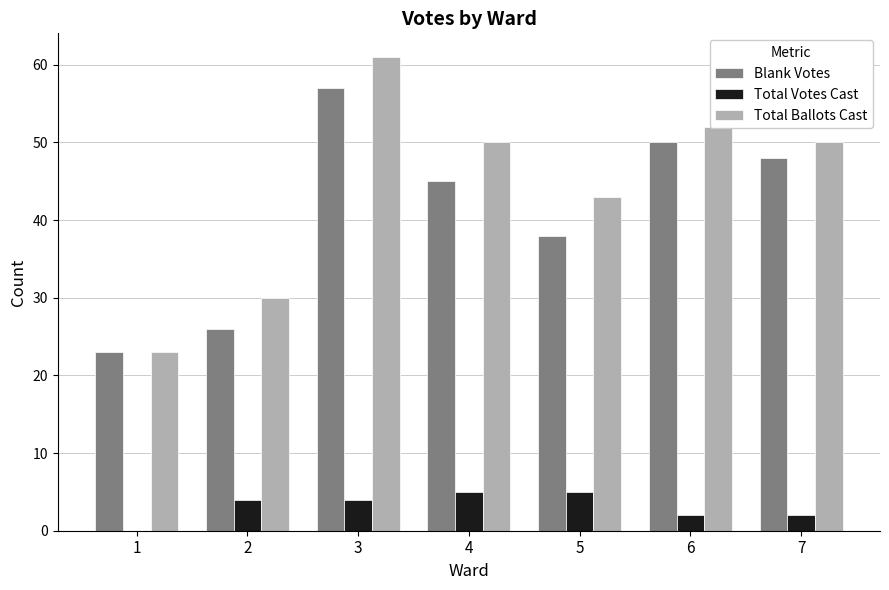

Between 2 and 4, which series saw the biggest shift?

Total Ballots Cast